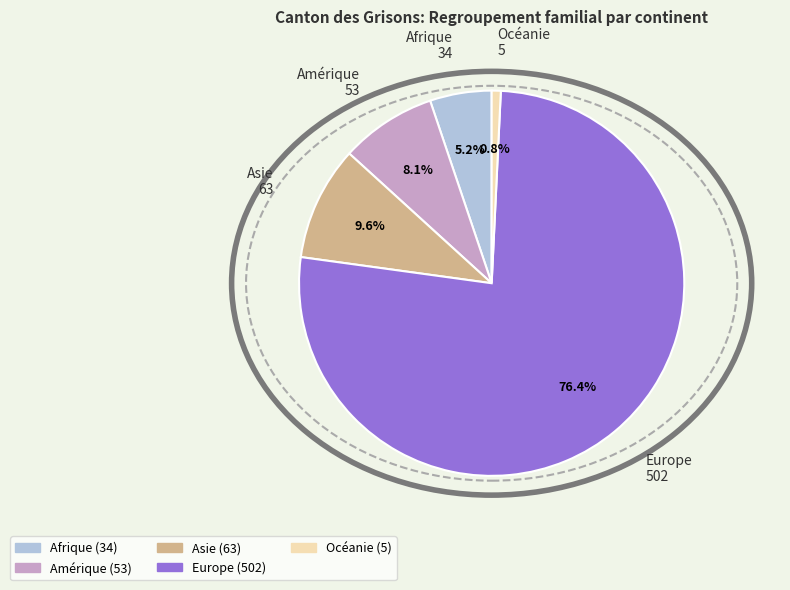

Is Europe the majority of the pie?

Yes